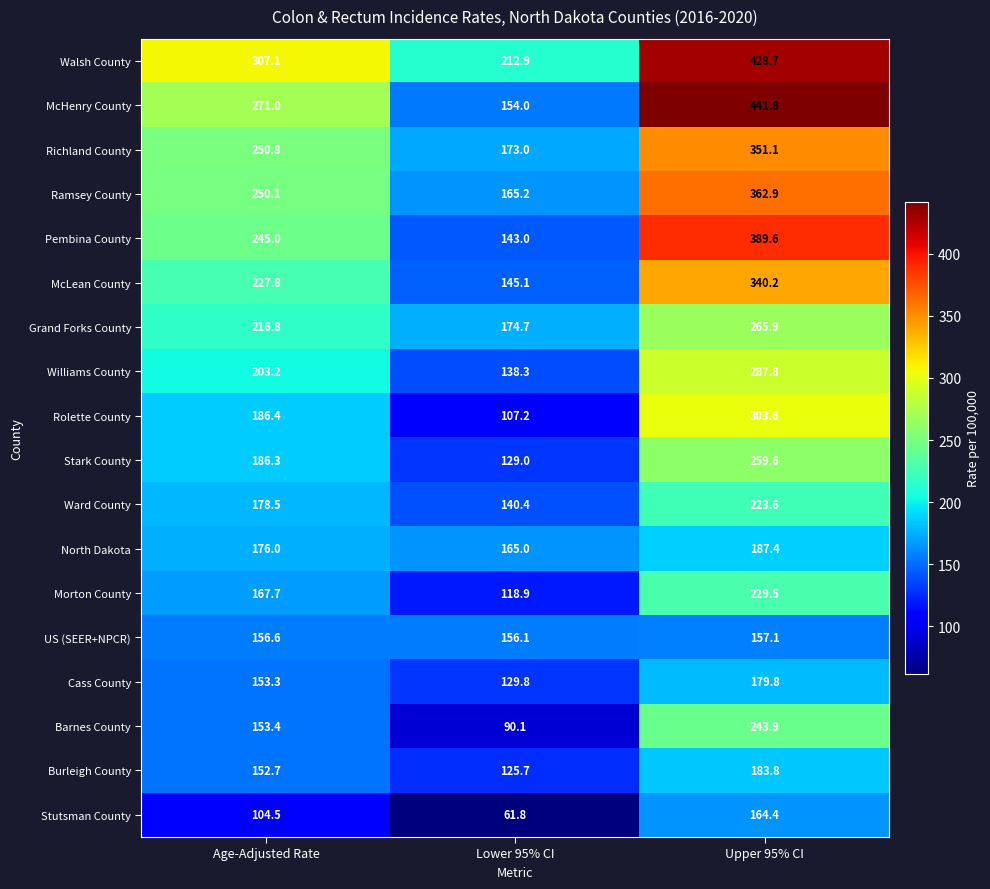

The value of Pembina County at Upper 95% CI is 389.6. True or false?

True